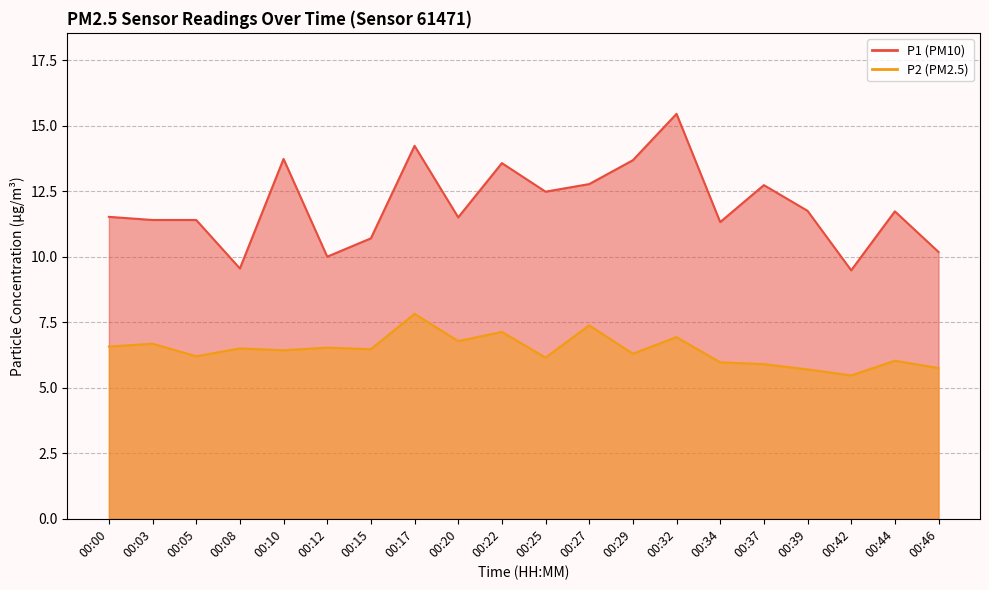

Which series changed the most between 00:29 and 00:44?

P1